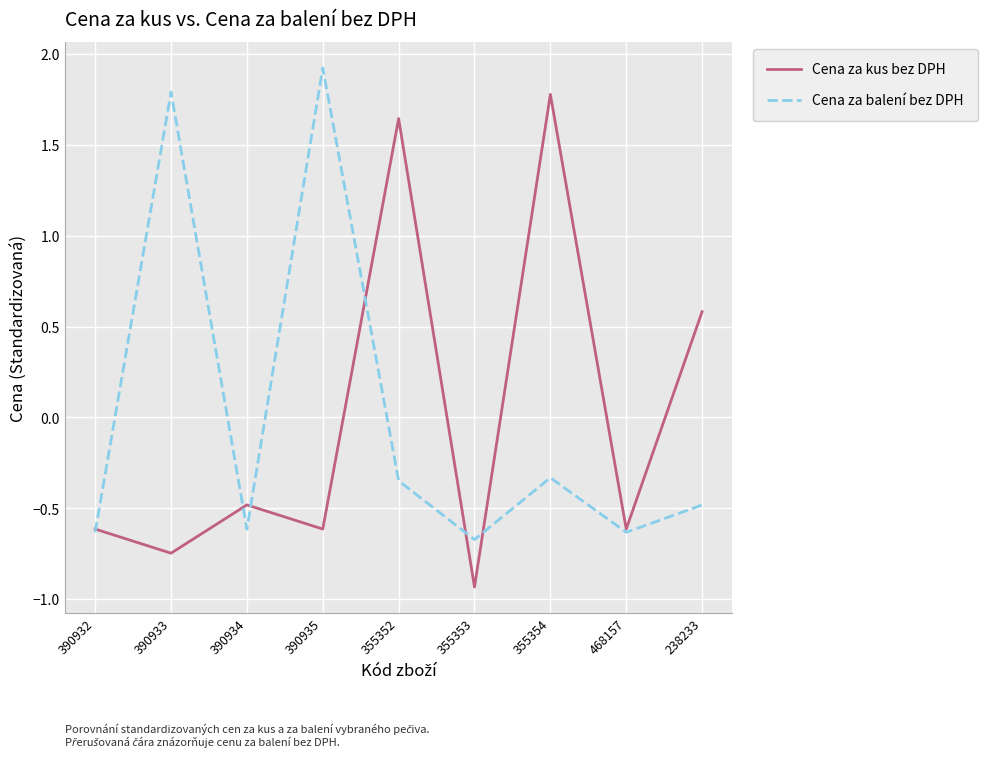

How many lines are shown in the chart?

2